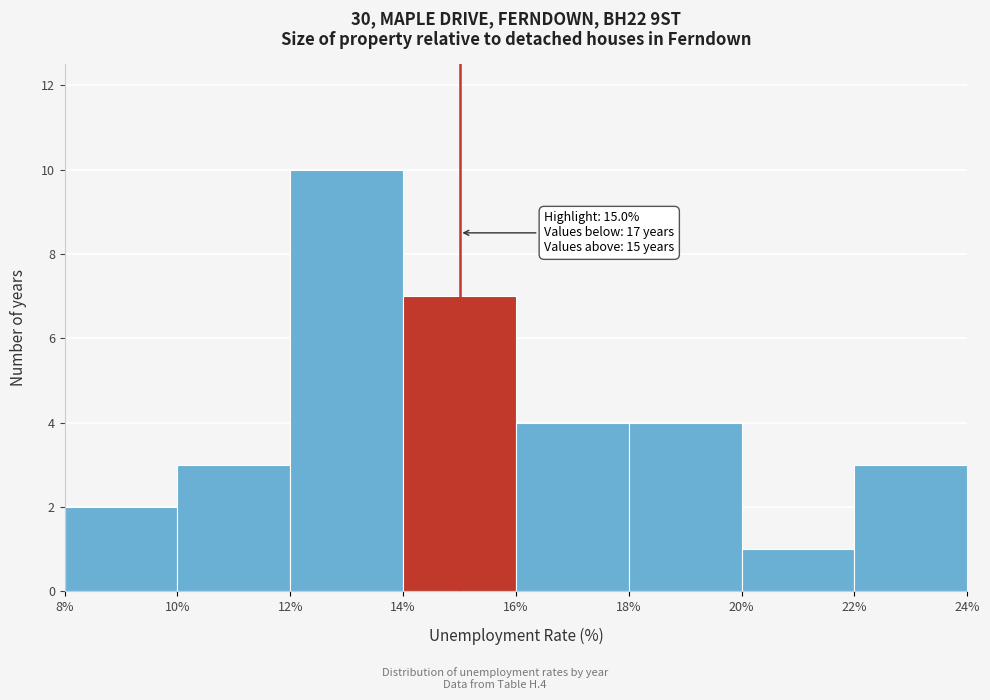

Over which range of the x-axis is the bar tallest?

12% to 14%